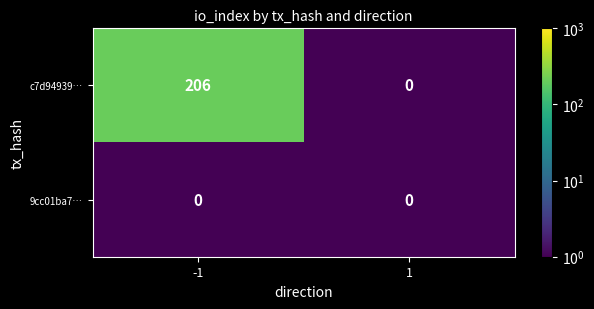

What value does the c7d94939… series have at -1, to the nearest 10?

210